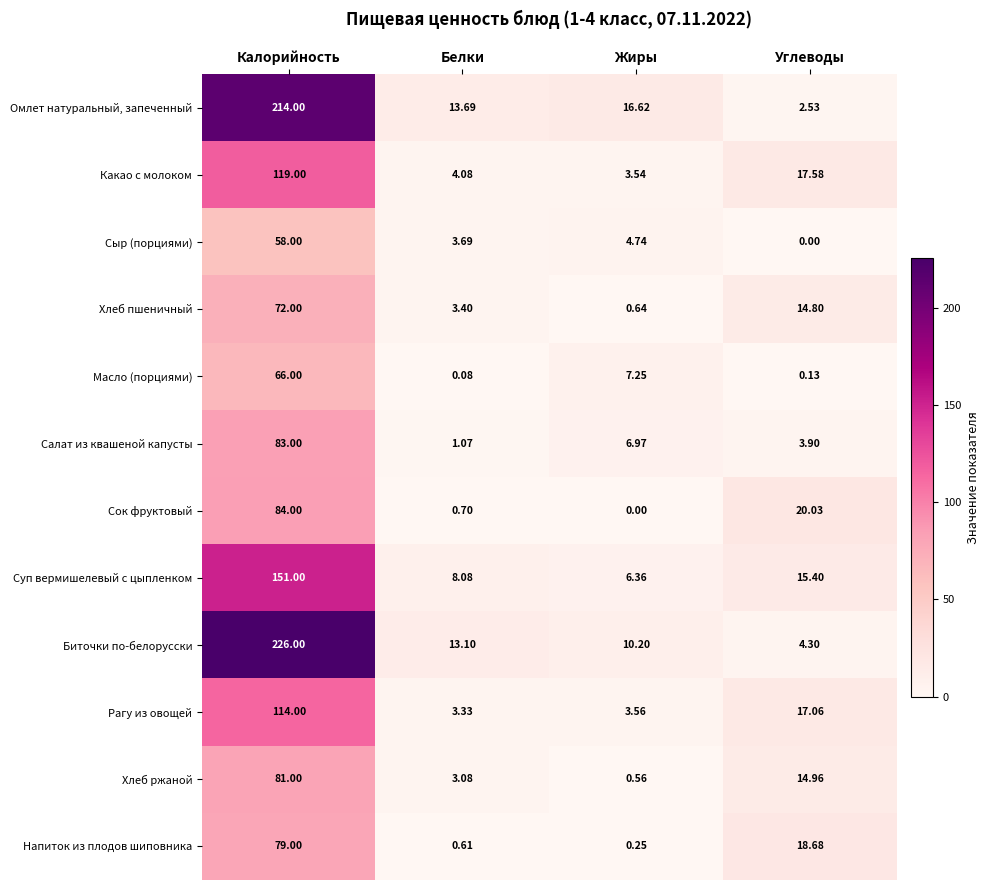

At which category does the chart reach its peak across all series?

Калорийность